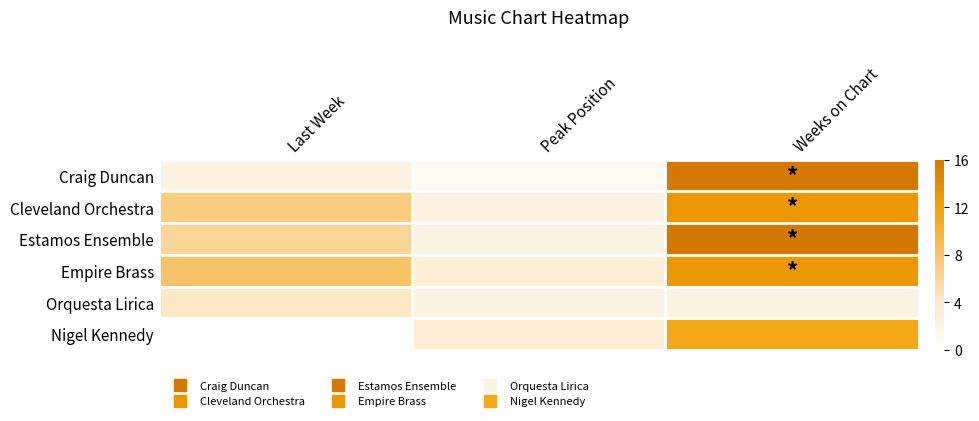

Count the number of data series in this chart.

6